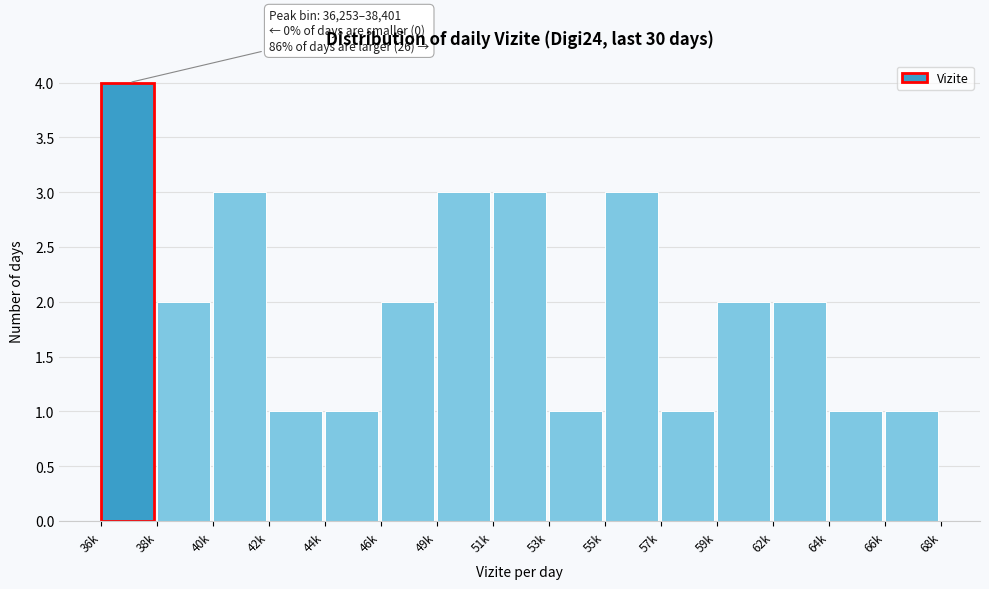

Reading left to right, list all the values displayed in this chart.

4	2	3	1	1	2	3	3	1	3	1	2	2	1	1